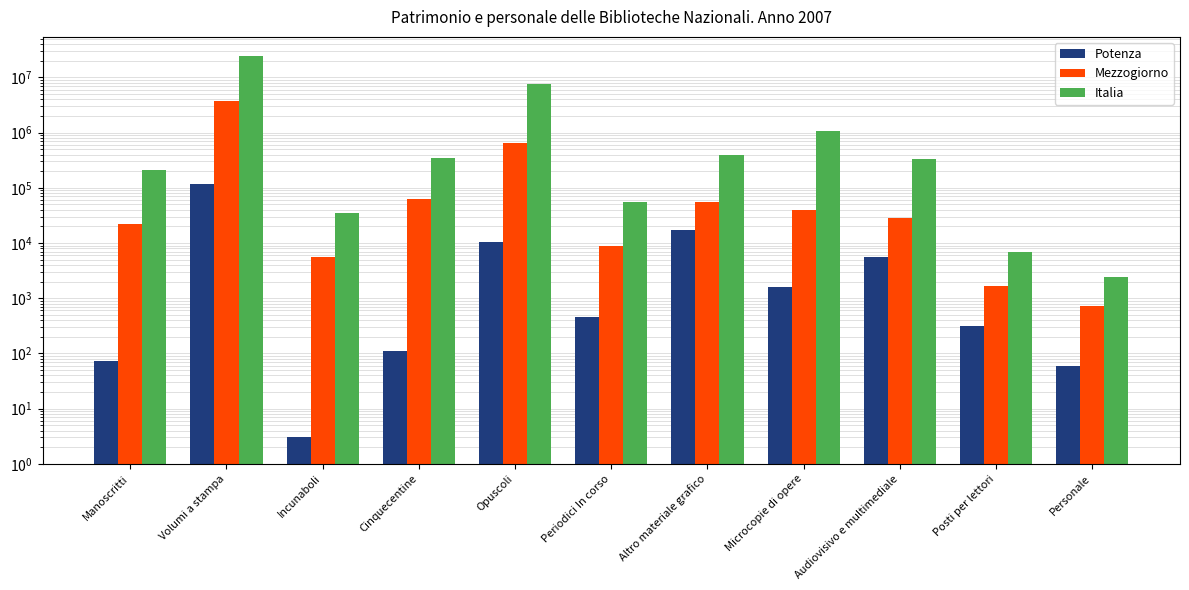

Is it true that Mezzogiorno equals 62900 at Cinquecentine?

True